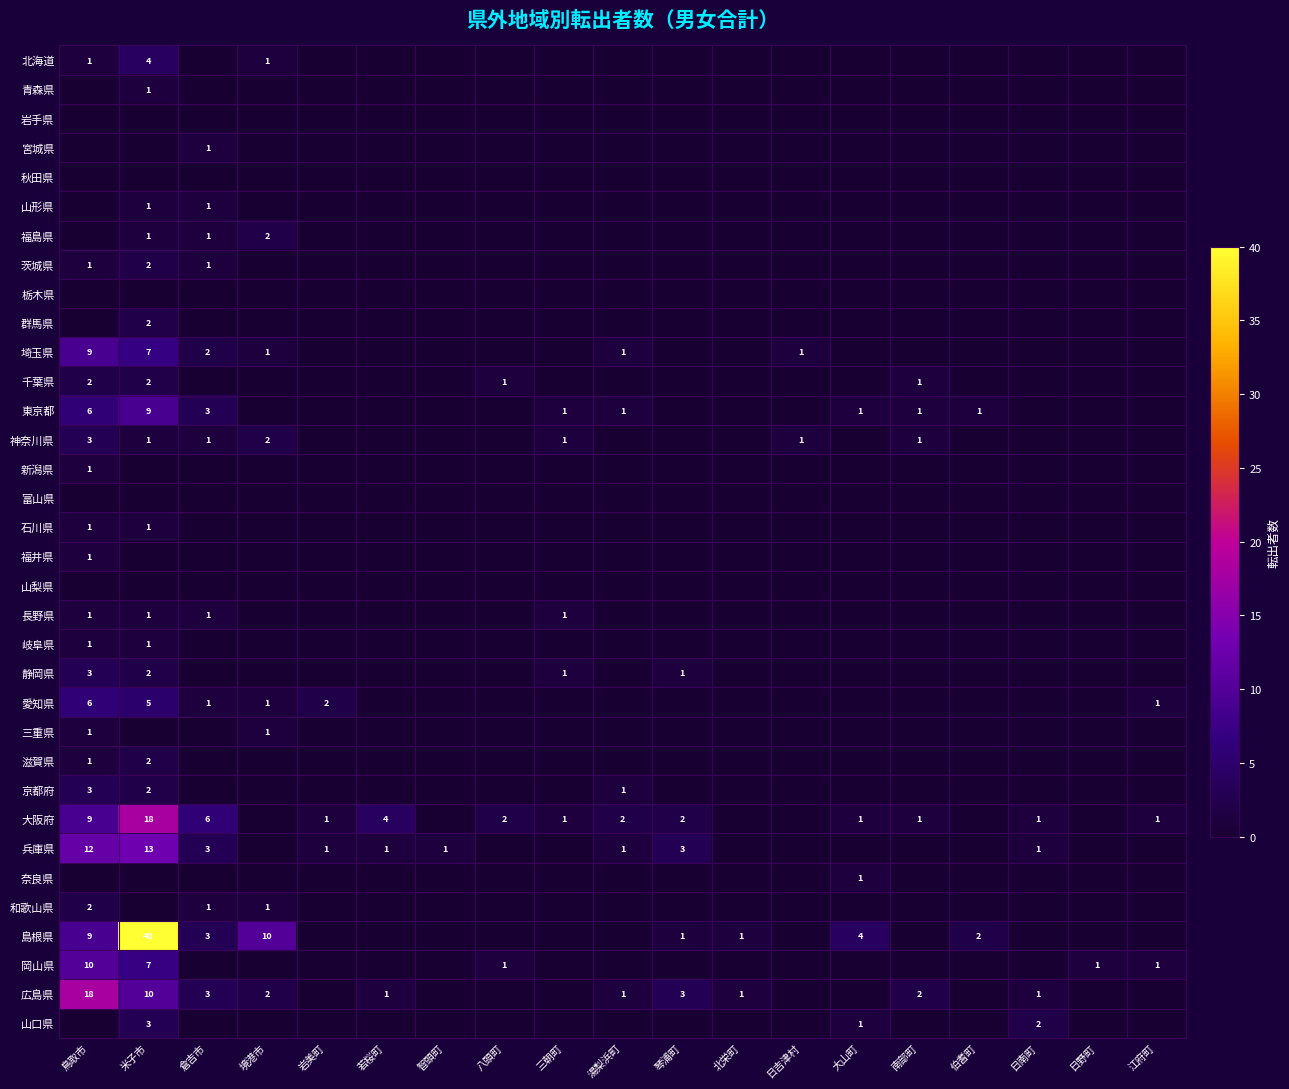

Which series has the widest spread of values?

島根県